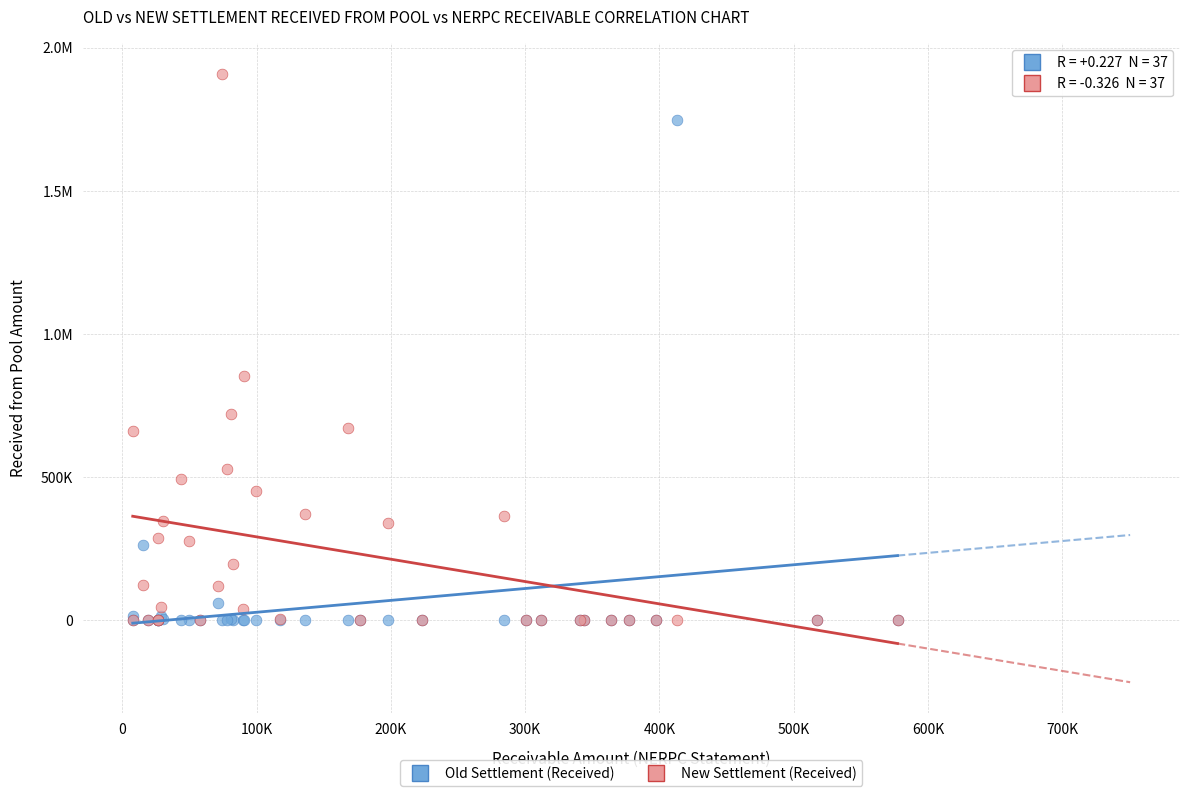

What are all the series names shown in the legend?

Old Settlement (Received), New Settlement (Received)